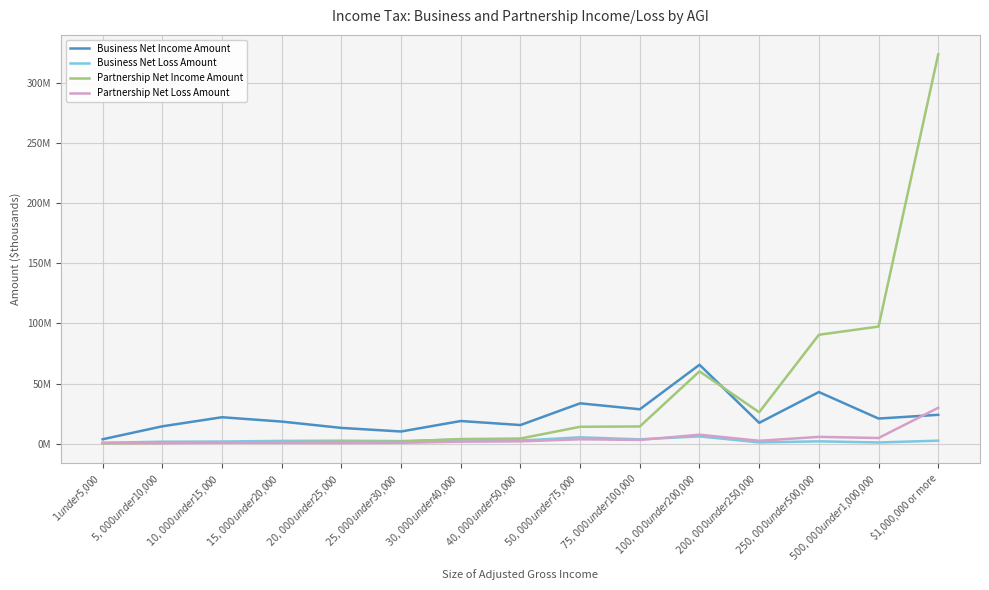

Reading left to right, extract all data points from this chart.

Business Net Income Amount: 3761891	14515579	22055417	18451245	13185914	10202692	18911478	15568375	33603542	28665423	65629215	17395342	42981029	20955171	24062829
Business Net Loss Amount: 824816	1732650	1872689	2411574	2570026	2247208	3580427	2694193	5373609	3703612	6154756	1157679	2029401	1097005	2595304
Partnership Net Income Amount: 328030	644129	1138256	1384975	1822512	1832759	3918114	4367405	14130577	14382161	60179187	26187374	90540443	97360994	323447760
Partnership Net Loss Amount: 670520	528481	819156	786400	636327	846799	1748591	2038297	3734465	3195117	7553018	2494940	5733596	4804792	29887357